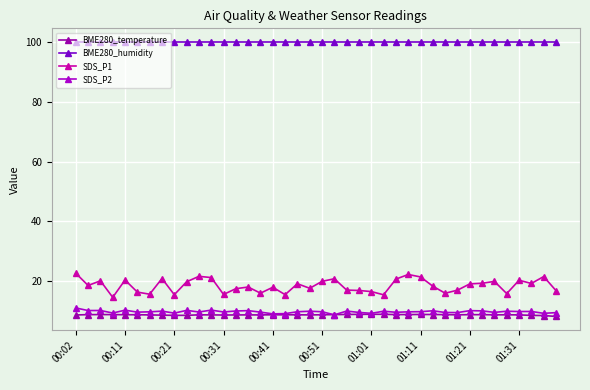

How many lines are shown in the chart?

4